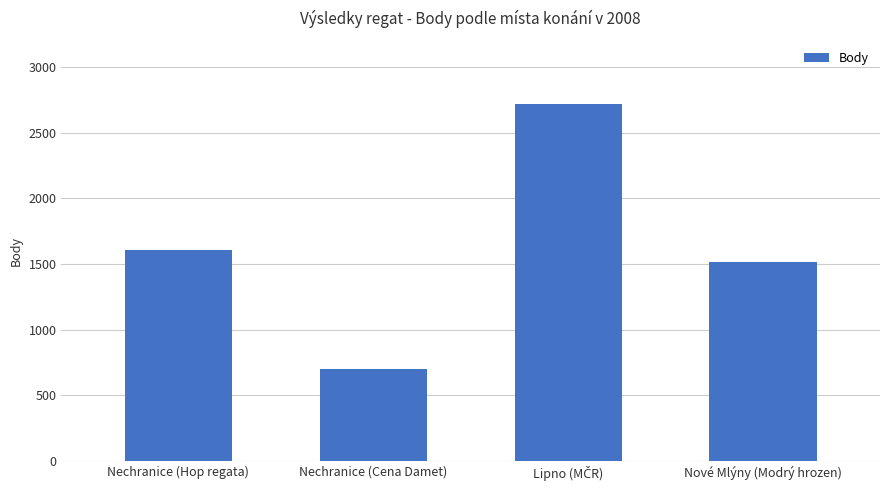

What is the smallest value displayed?

703